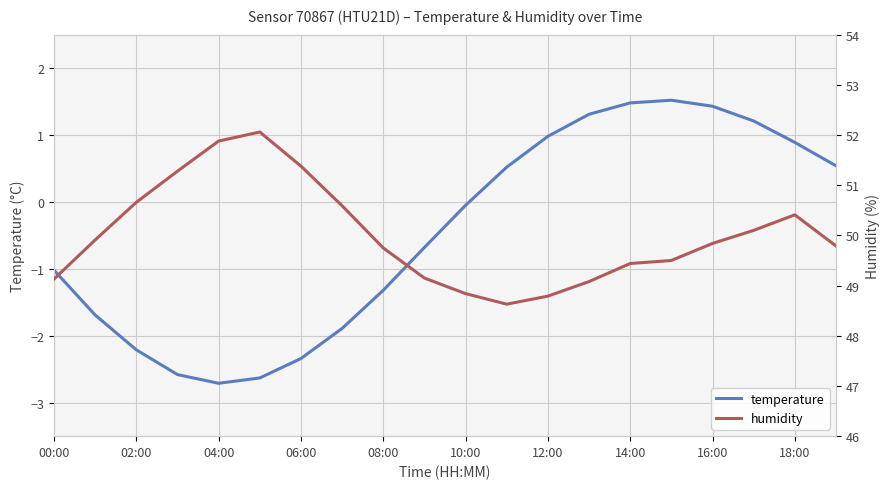

Reading left to right, transcribe all the data shown in this chart.

temperature: -1.0	-1.7	-2.2	-2.6	-2.7	-2.6	-2.3	-1.9	-1.3	-0.7	-0.1	0.5	1.0	1.3	1.5	1.5	1.4	1.2	0.9	0.5
humidity: 49.1	49.9	50.7	51.3	51.9	52.1	51.4	50.6	49.8	49.1	48.8	48.6	48.8	49.1	49.4	49.5	49.8	50.1	50.4	49.8